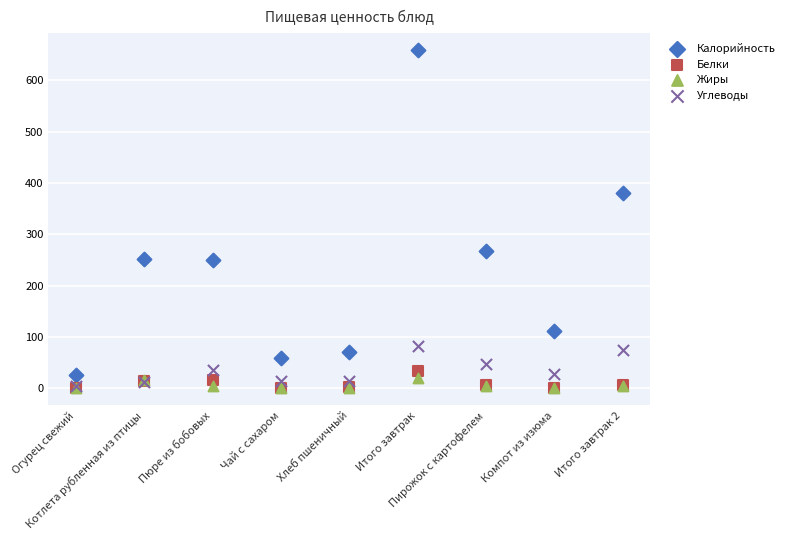

Across all series, what Y value is closest to 329?

380.2